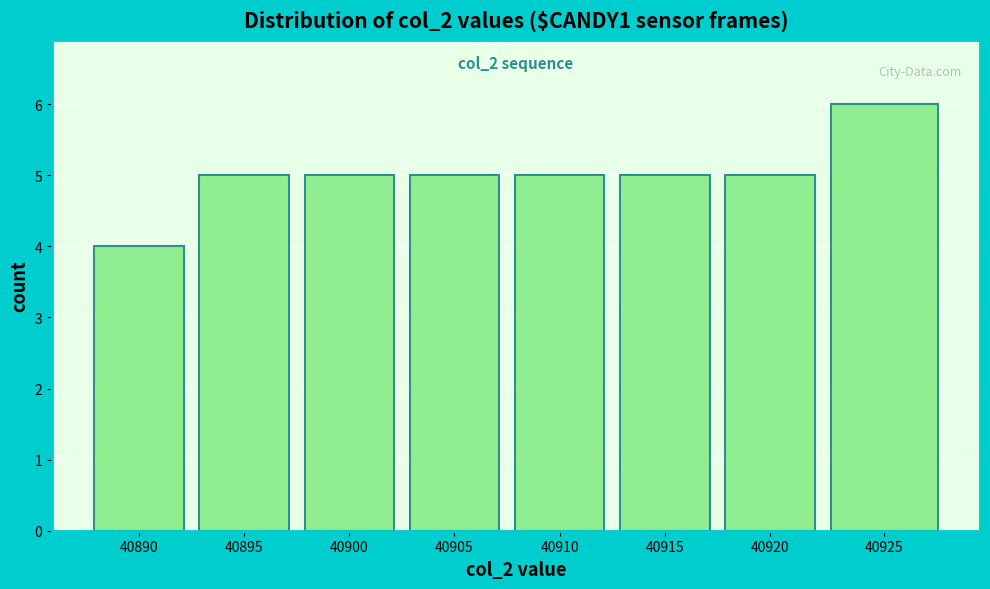

Reading left to right, list all the values displayed in this chart.

4	5	5	5	5	5	5	6